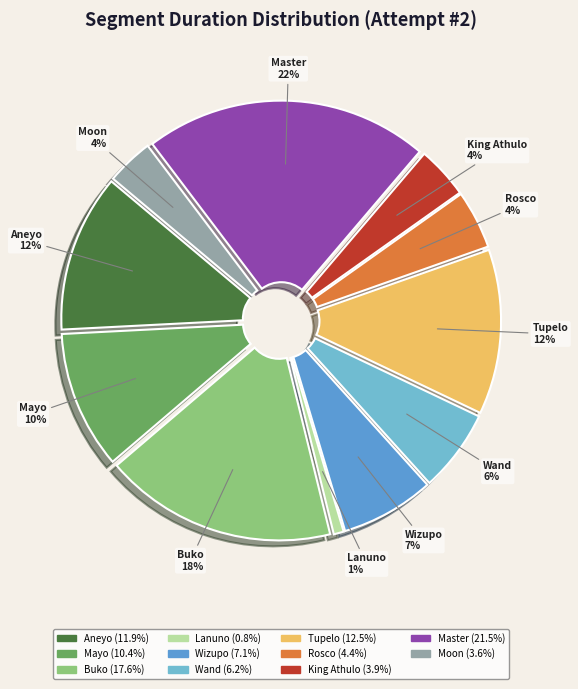

True or false: Rosco accounts for 4% of the total.

True